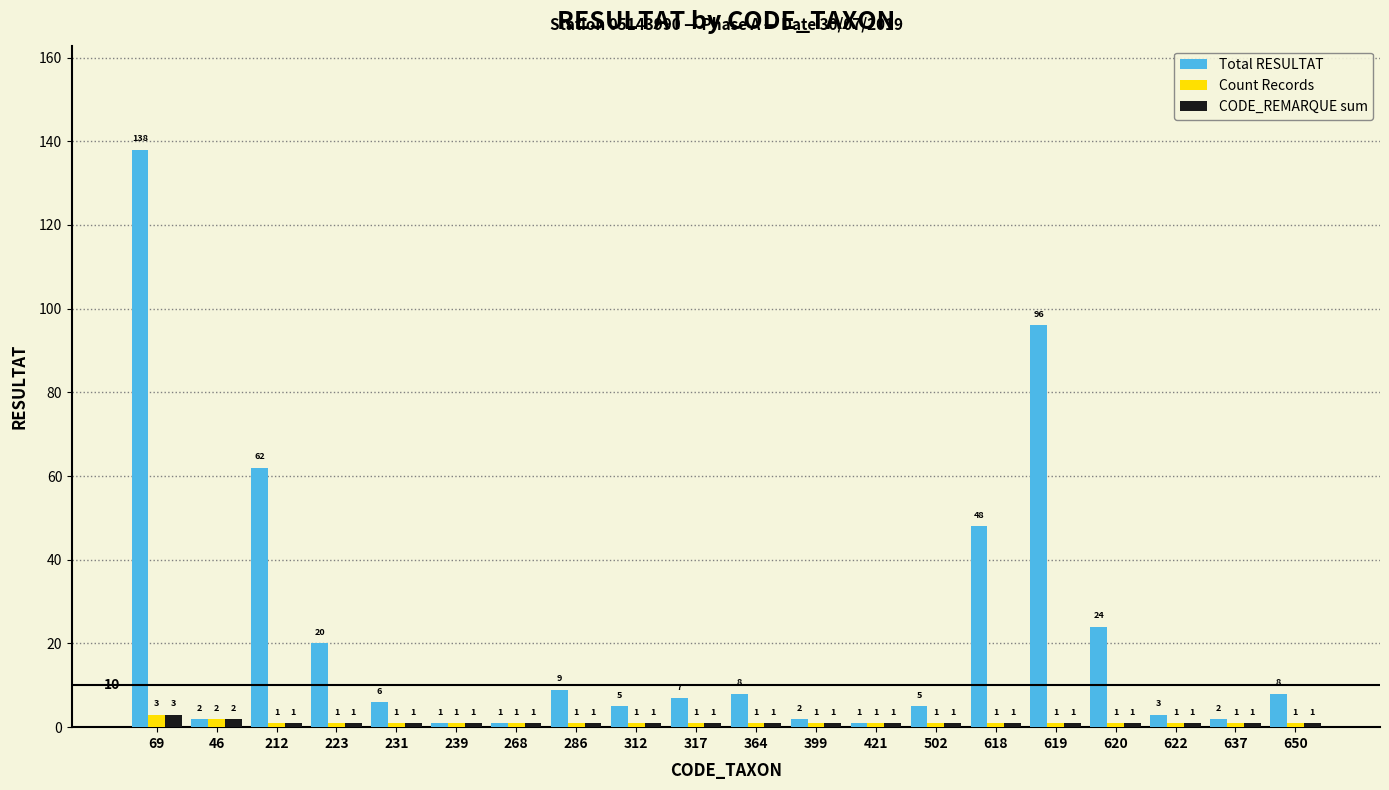

Which series has the largest total across all categories?

Total RESULTAT